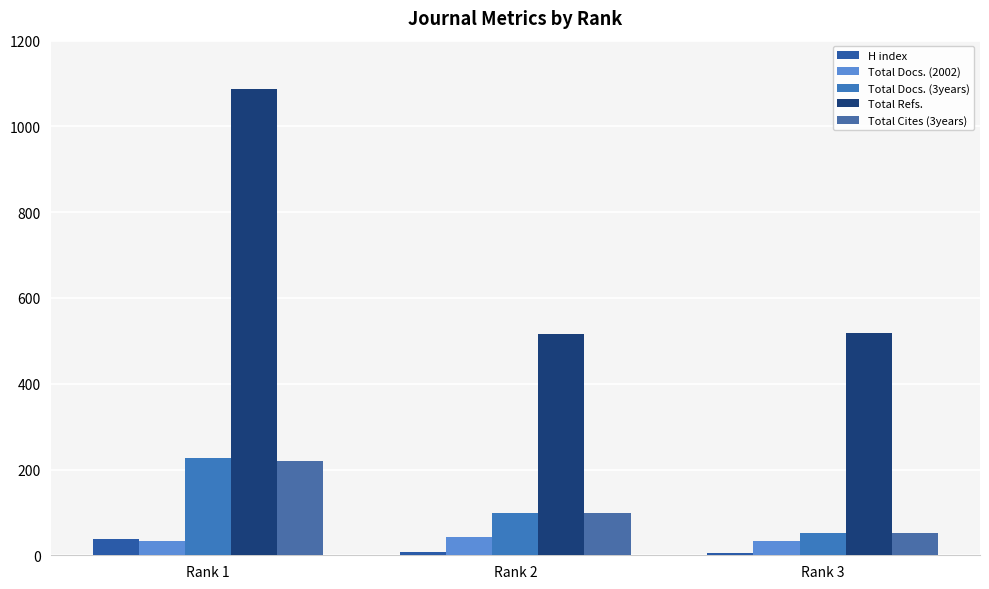

At which label does Total Cites (3years) reach its minimum?

Rank 3